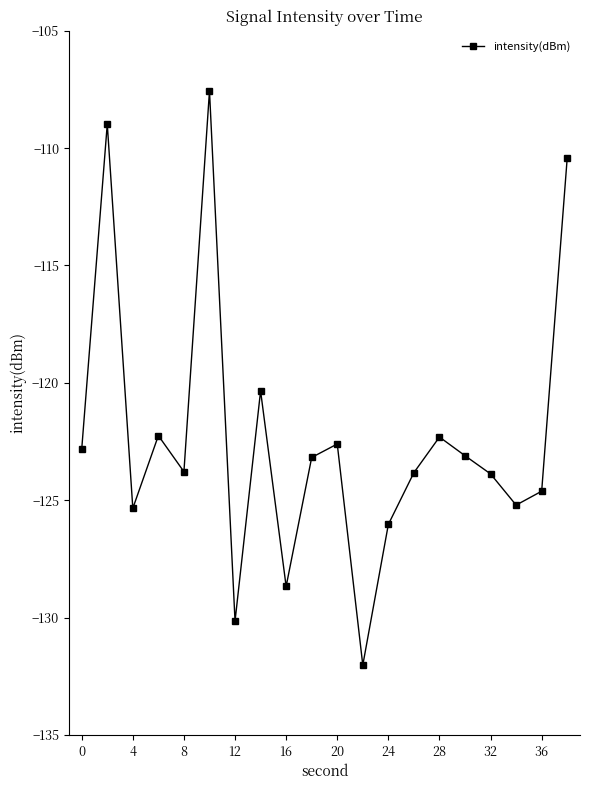

What is the greatest value displayed?

-107.6